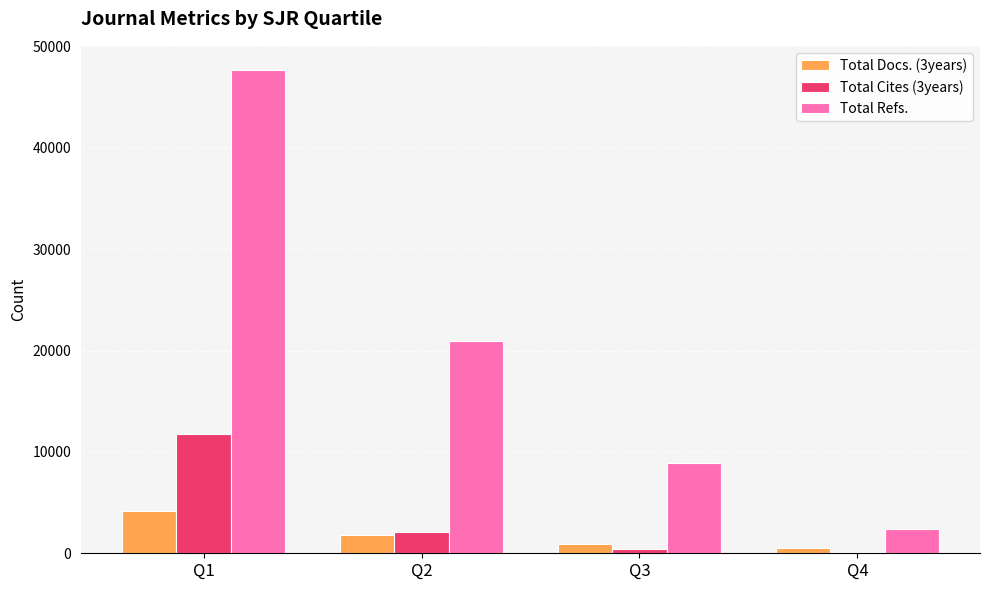

Is the value of Total Refs. at Q1 greater than the value of Total Docs. (3years) at Q4?

Yes